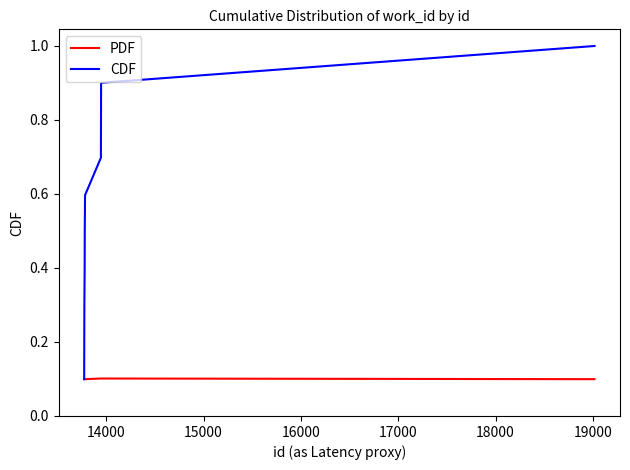

List the series in order of their peak value, lowest first.

PDF, CDF